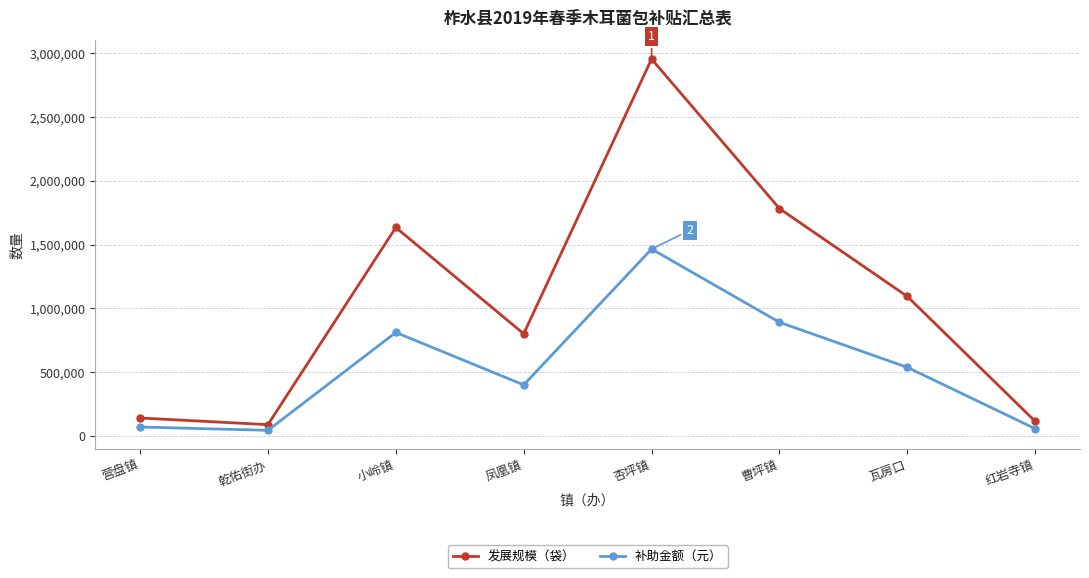

What is the difference between the maximum and minimum values in the 补助金额（元） series?

1421166